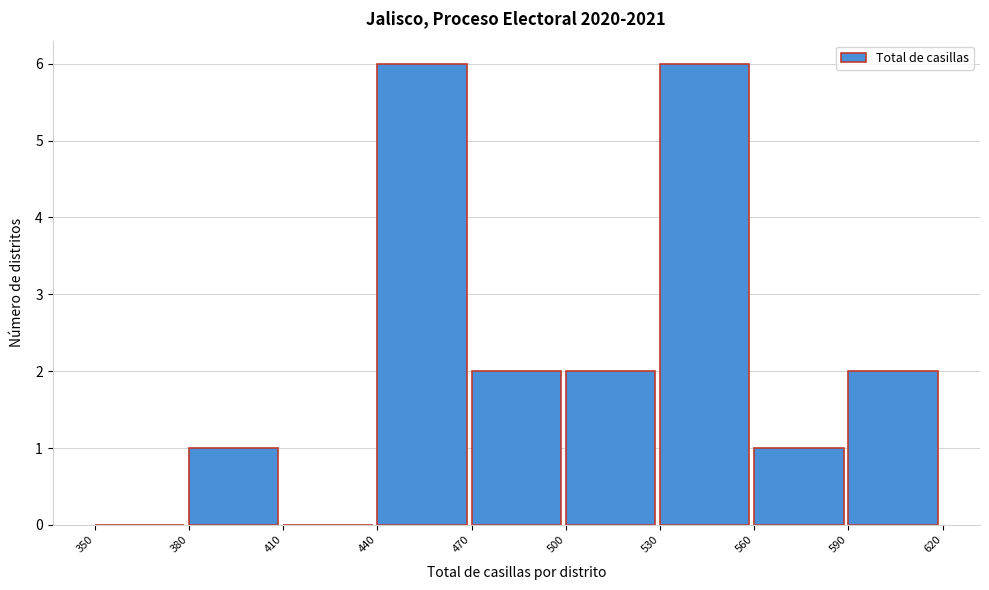

What is the height of the bar covering 560 to 590 on the x-axis? The values are not printed on the chart, so give them approximately, as read against the axis.

1